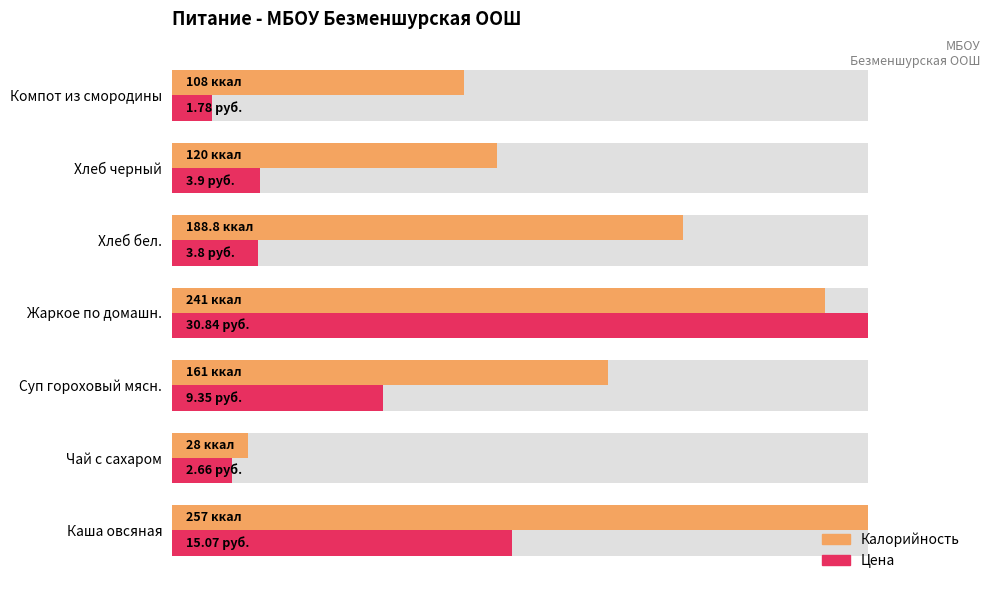

The Цена series shows 58.8 at Жаркое по домашн.. True or false?

False